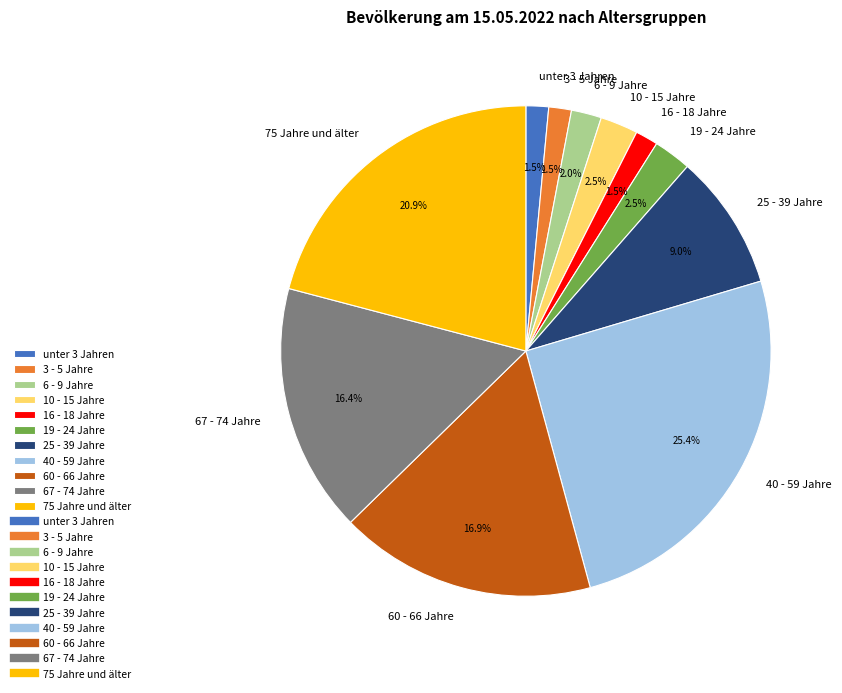

To the nearest percent, what is the difference between the 3 - 5 Jahre and 40 - 59 Jahre slice percentages?

24%